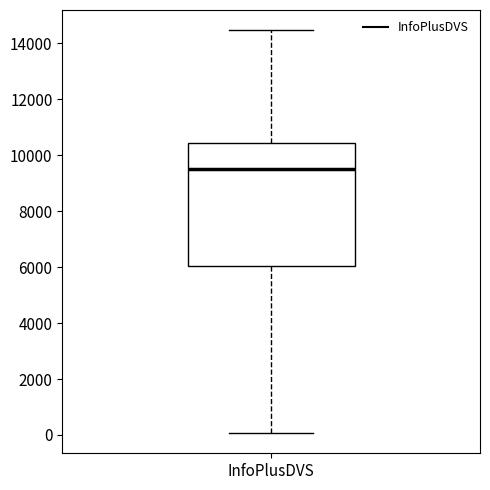

Where does the median line of the box for InfoPlusDVS sit on the y-axis? The values are not printed on the chart, so give them approximately, as read against the axis.

9400